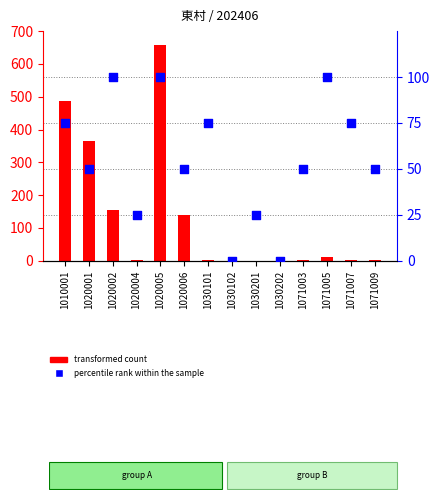

Which series has the largest total across all categories?

transformed count